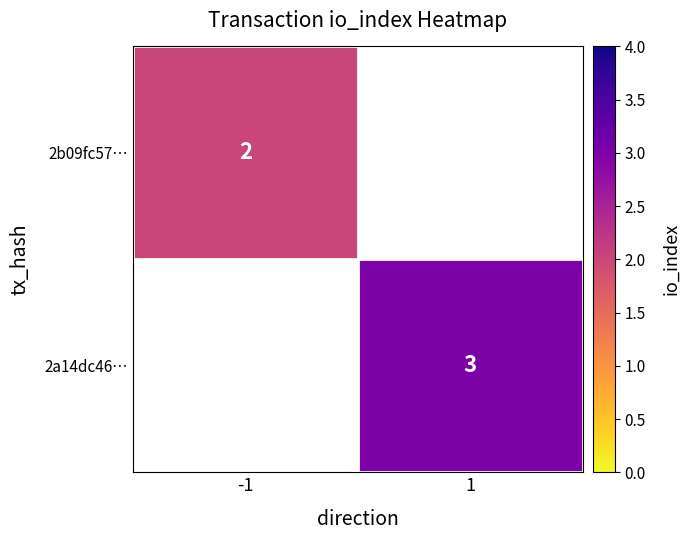

Which category has the highest value across all series?

1